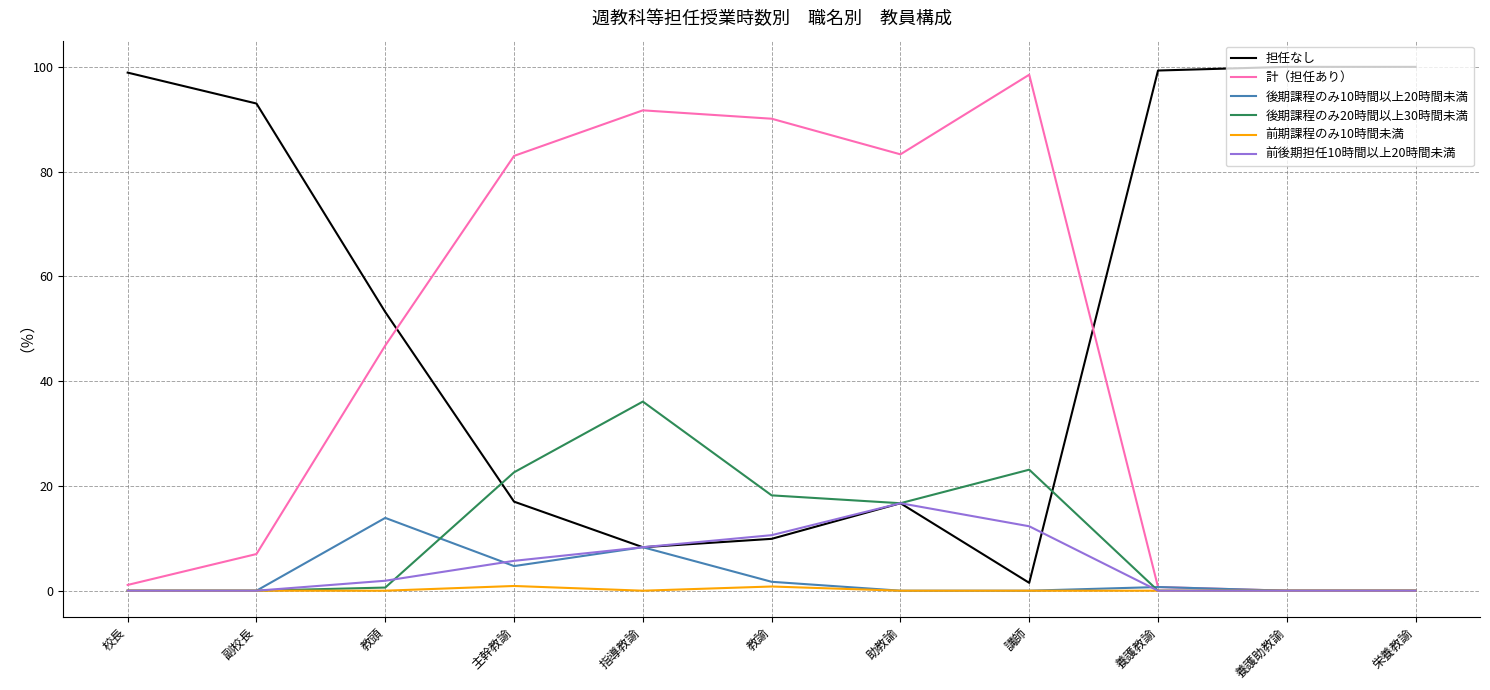

The 後期課程のみ10時間以上20時間未満 series shows 0.0 at 校長. True or false?

True